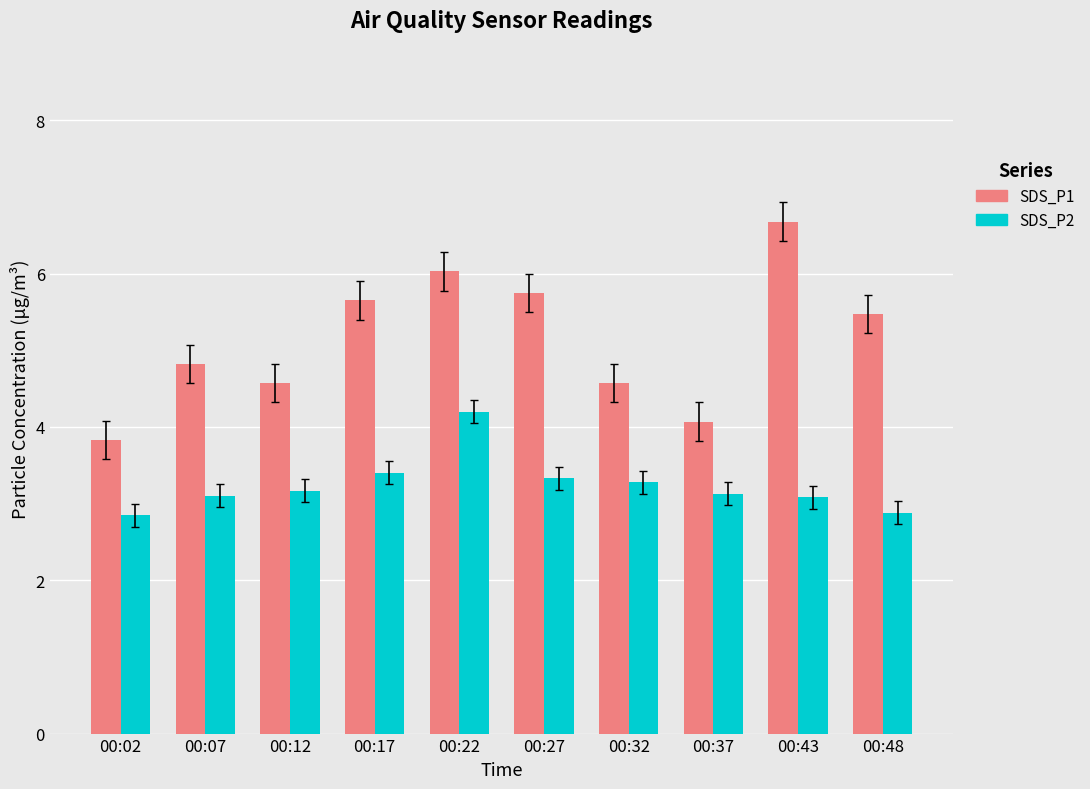

What is the average value of the SDS_P1 series?

5.1